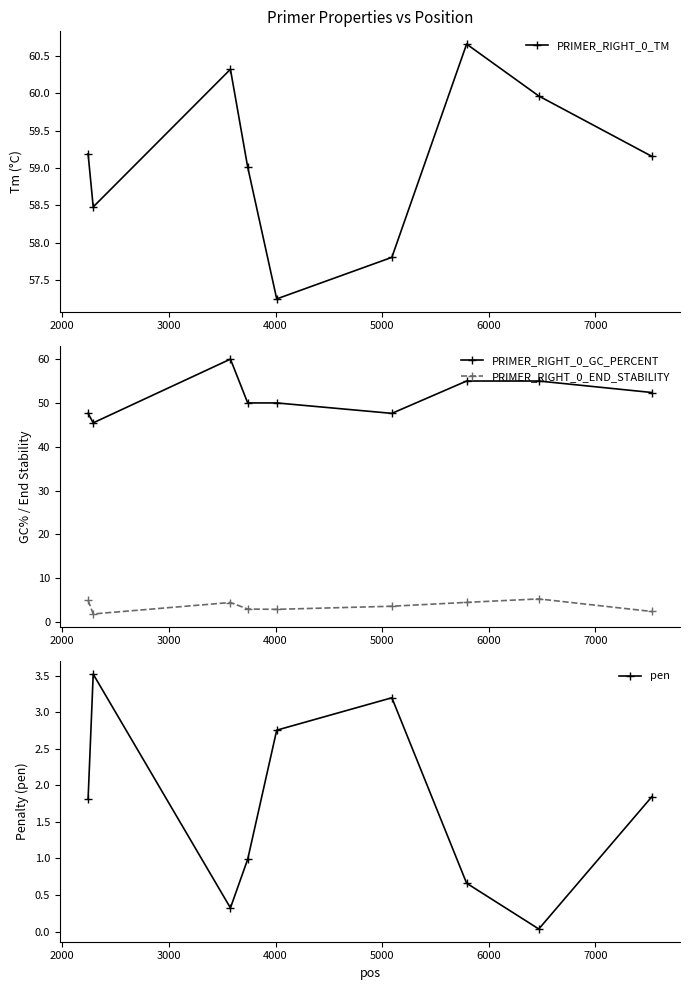

True or false: pen has more than 0 points higher than both neighbors.

True